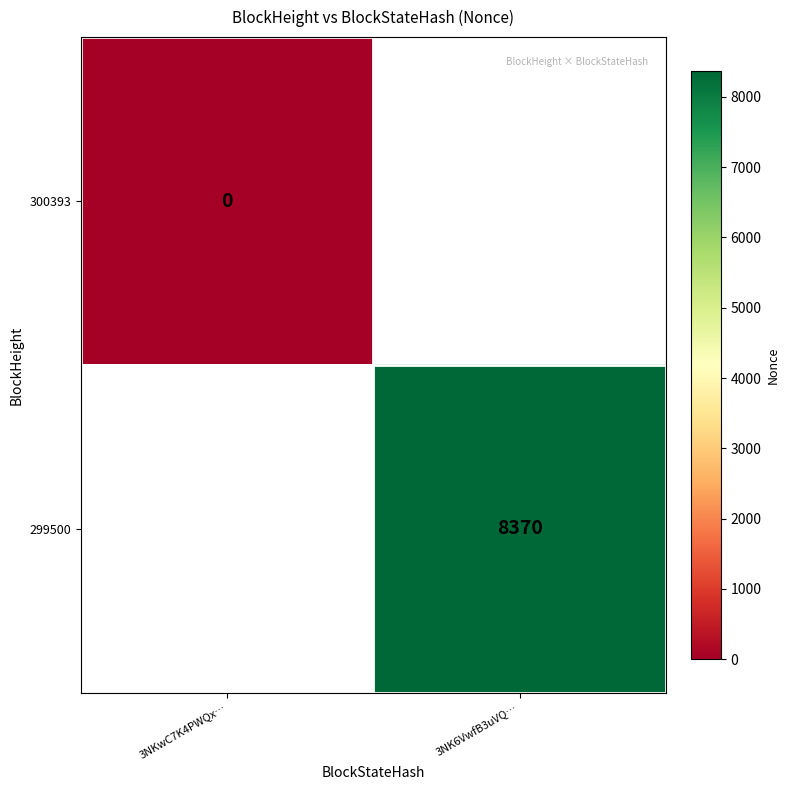

True or false: 299500 has a value of 14101 at 3NK6VwfB3uVQ….

False